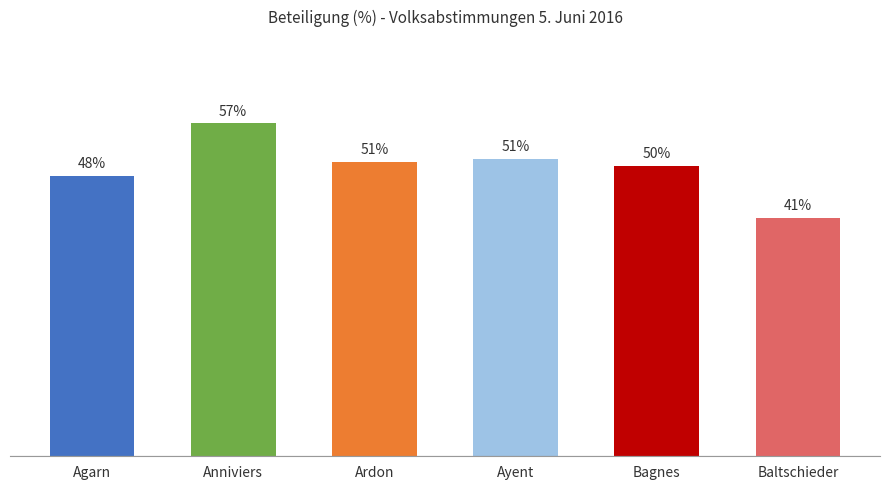

What position from the right is Ardon?

4